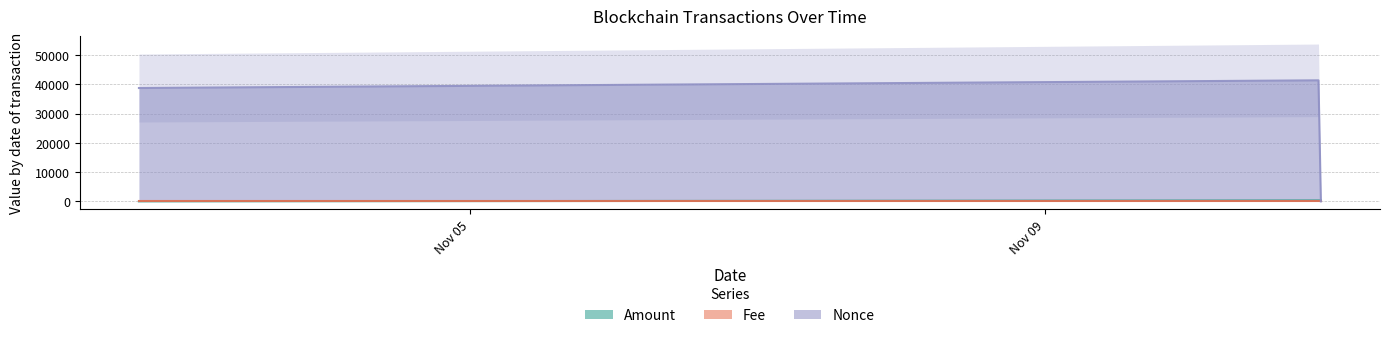

Reading left to right, extract all data points from this chart.

Amount: 1.1	312.9	313.0
Fee: 0.0	0.0	0.0
Nonce: 38719.0	41342.0	0.0